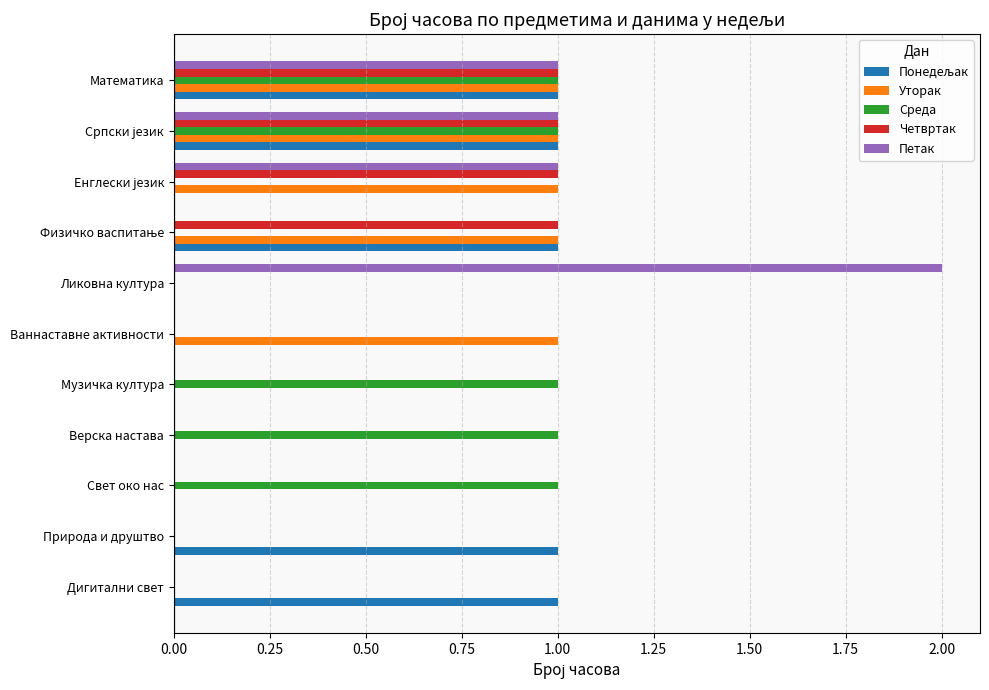

The value of Четвртак at Музичка култура is 1. True or false?

False